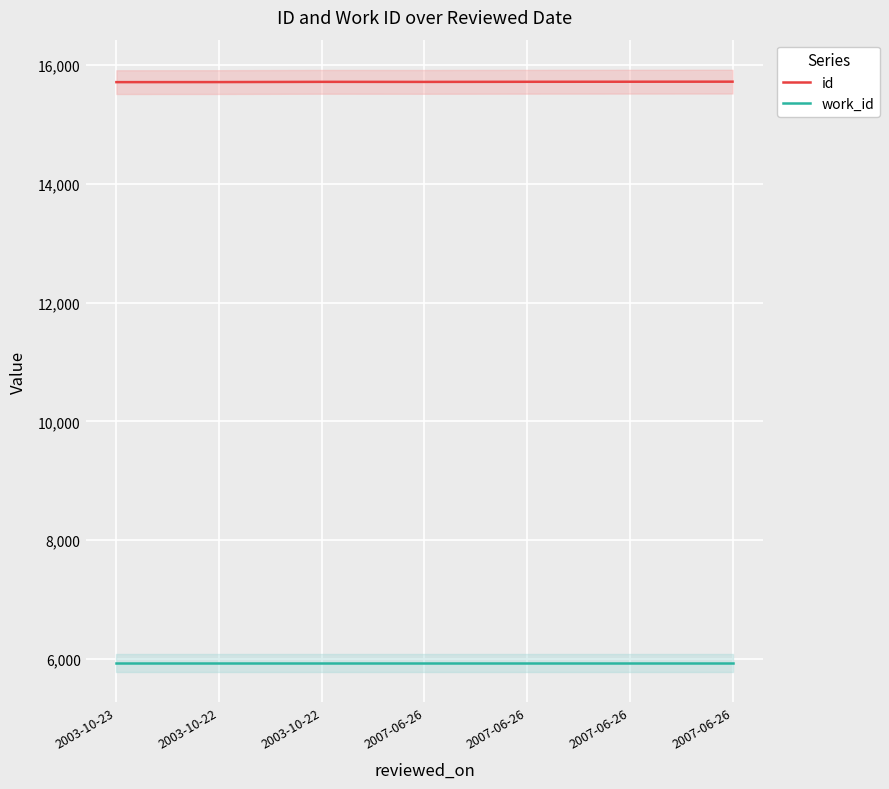

How many id values are between 15715 and 15721?

5